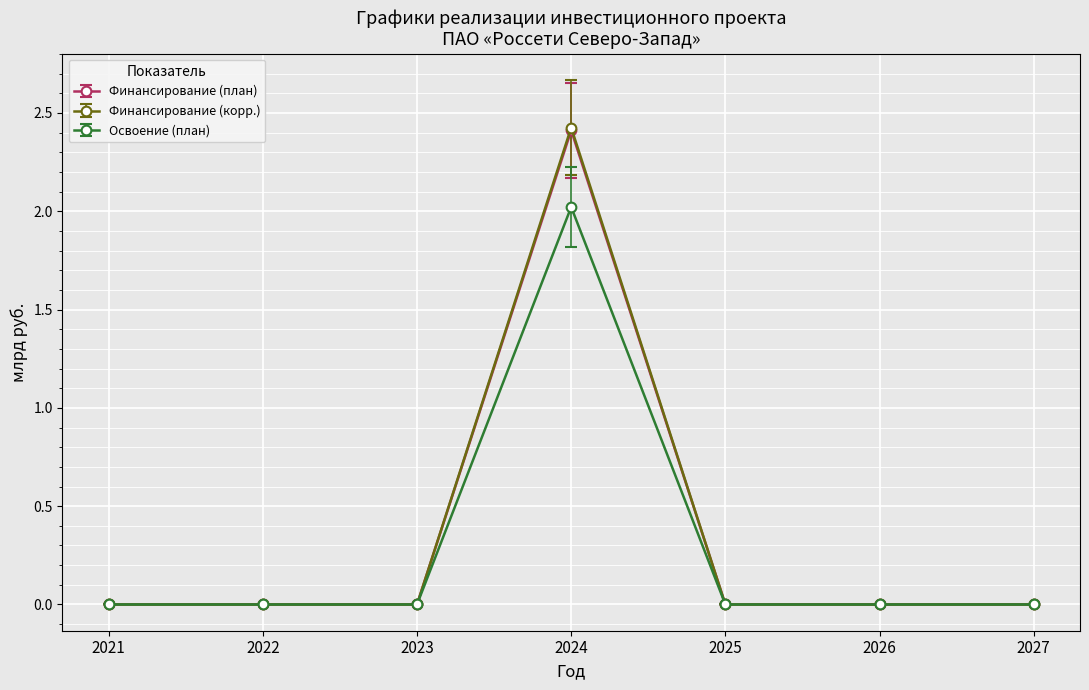

Which series has the largest range (max minus min)?

Финансирование (корр.)